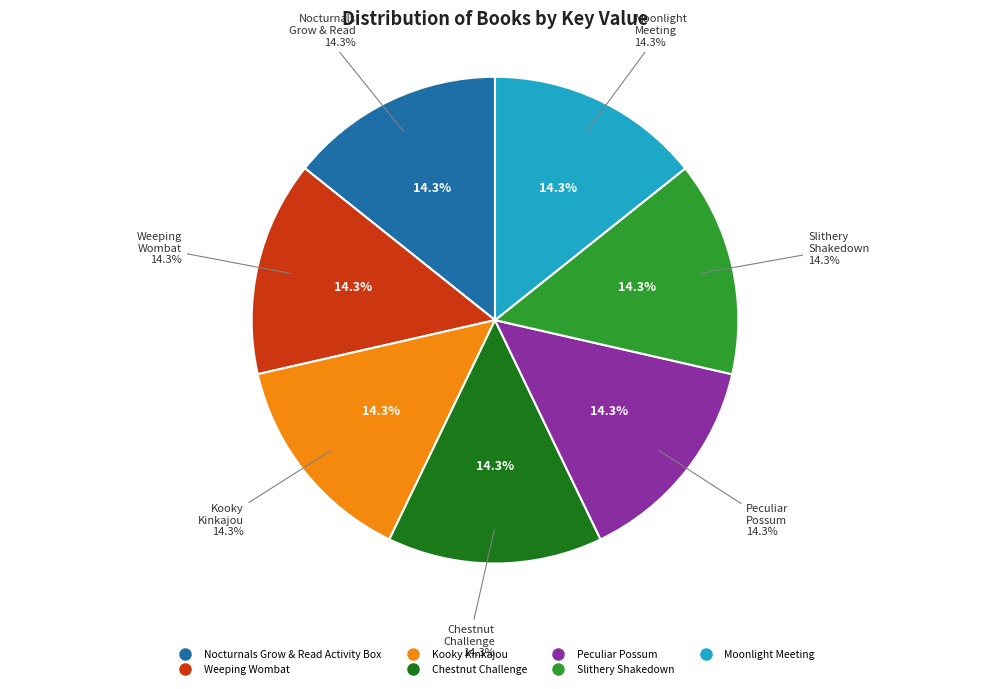

Does Peculiar Possum represent more than half of the total?

No